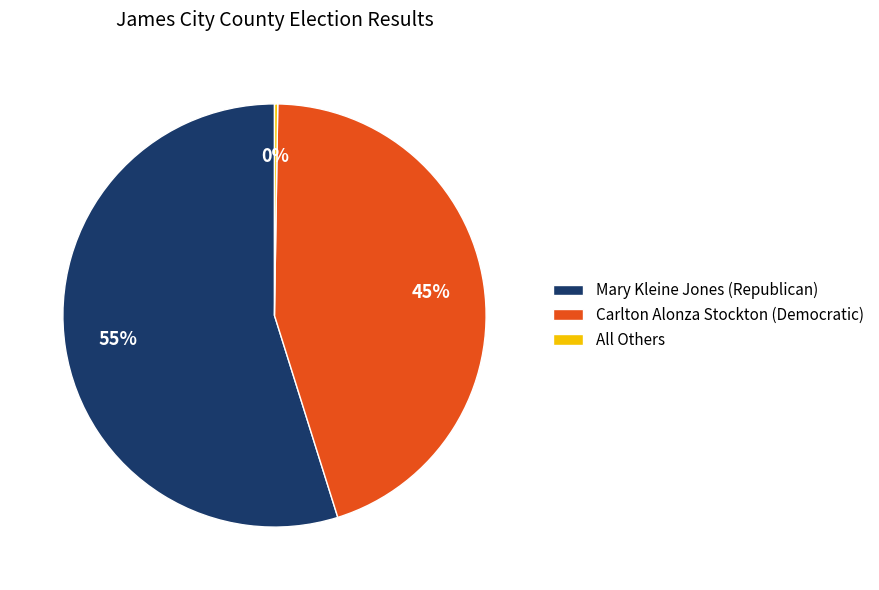

What is the majority slice?

Mary Kleine Jones (Republican)